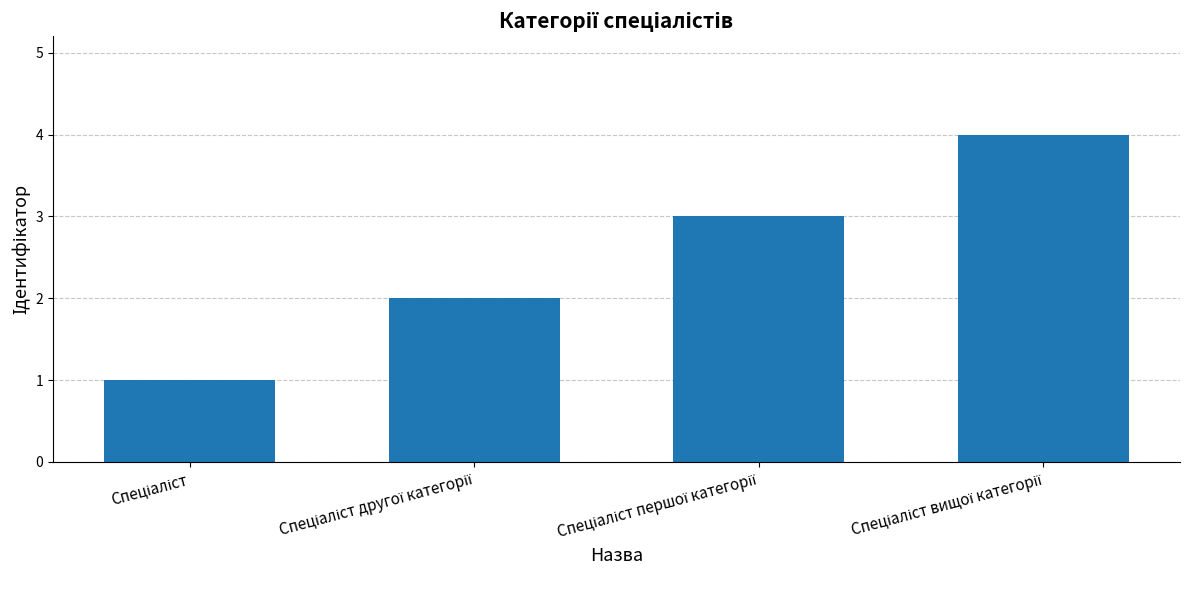

What is the difference between the maximum and minimum values?

3